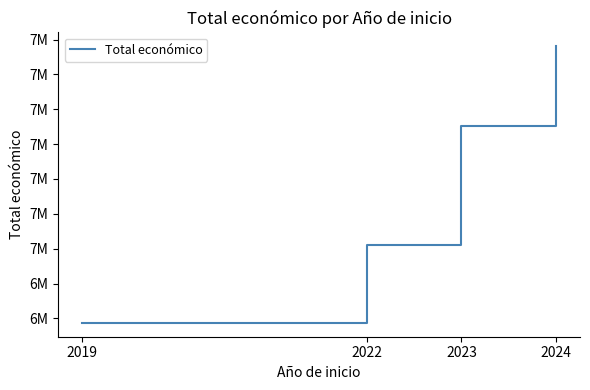

Does the chart display data point markers on the line(s)?

No